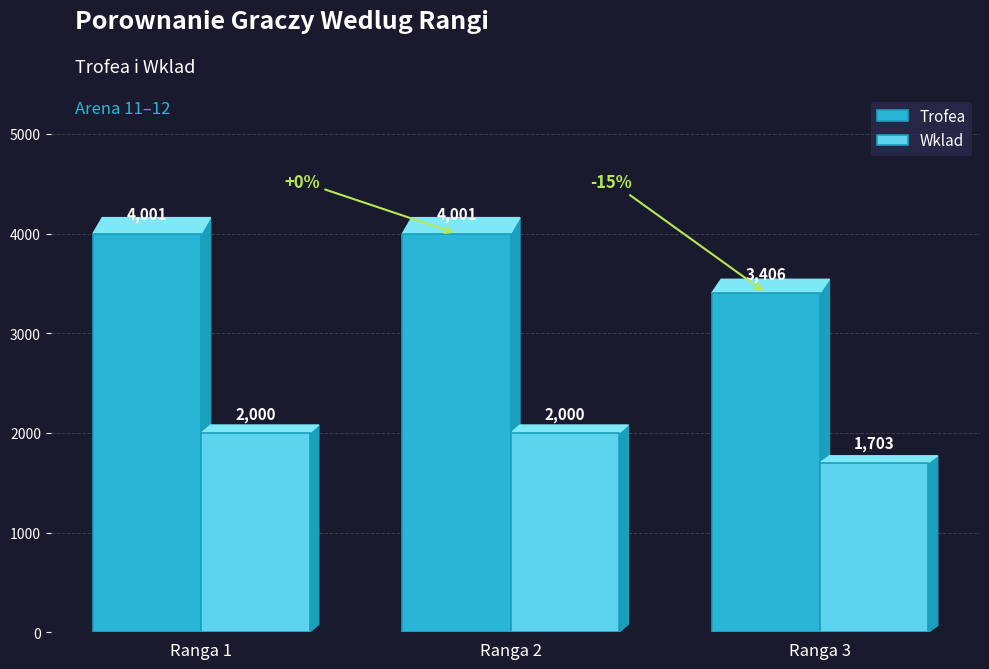

List the series in order of their peak value, lowest first.

Wklad, Trofea